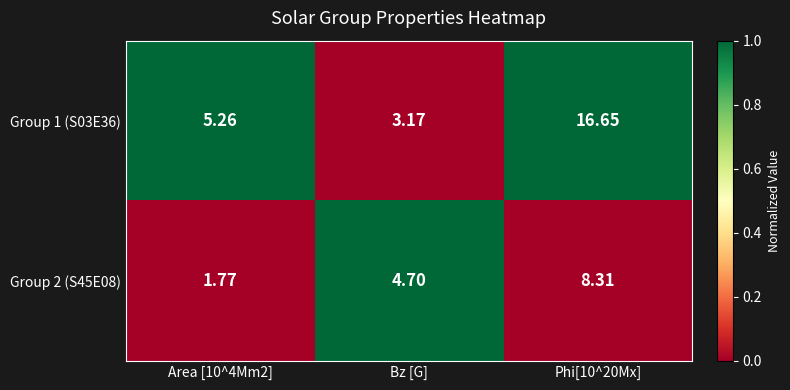

Is the value of Group 1 (S03E36) at Bz [G] greater than the value of Group 2 (S45E08) at Area [10^4Mm2]?

Yes